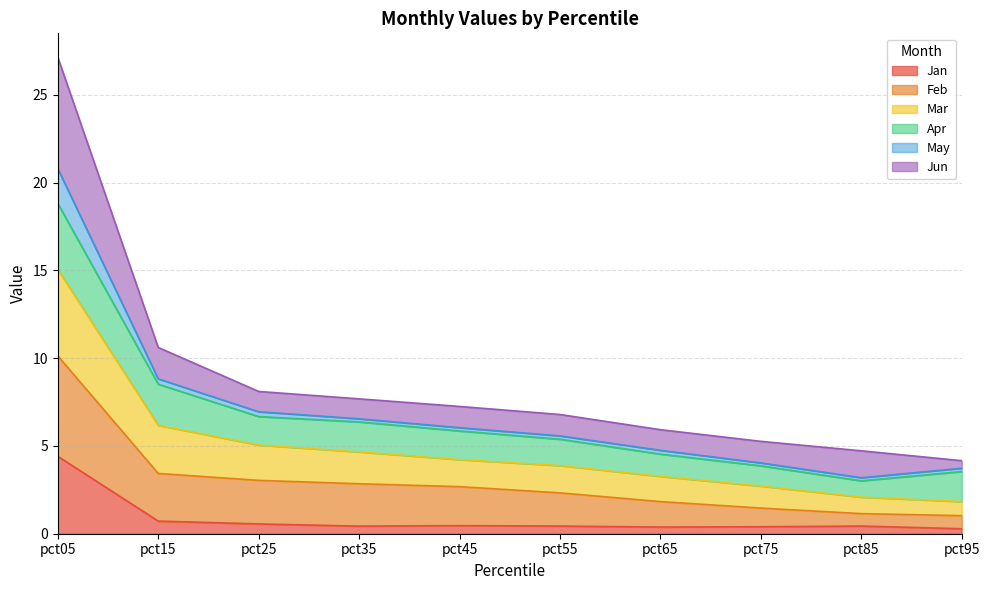

What is the highest value of the Jan series?

4.4